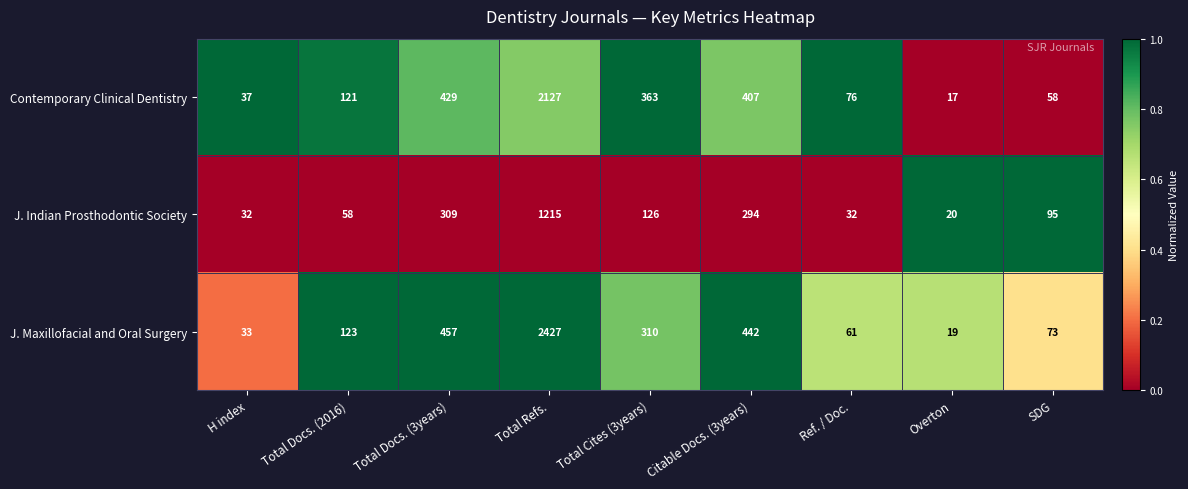

List the series in order of their overall mean, highest first.

J. Maxillofacial and Oral Surgery, Contemporary Clinical Dentistry, J. Indian Prosthodontic Society